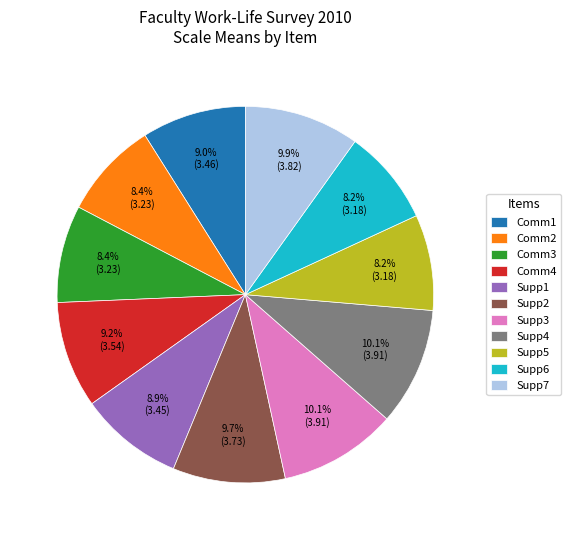

Combined, what portion of the pie is Supp4 and Comm1?

19.1%